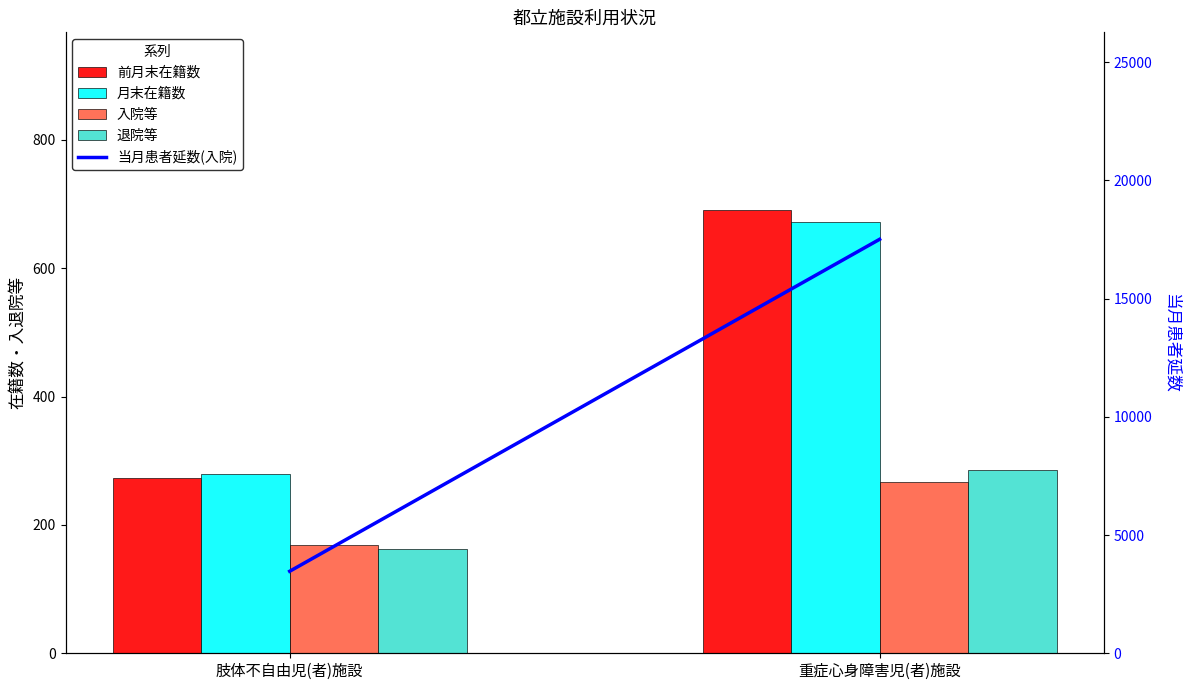

The value of 当月患者延数(入院) at 肢体不自由児(者)施設 is 3468. True or false?

True